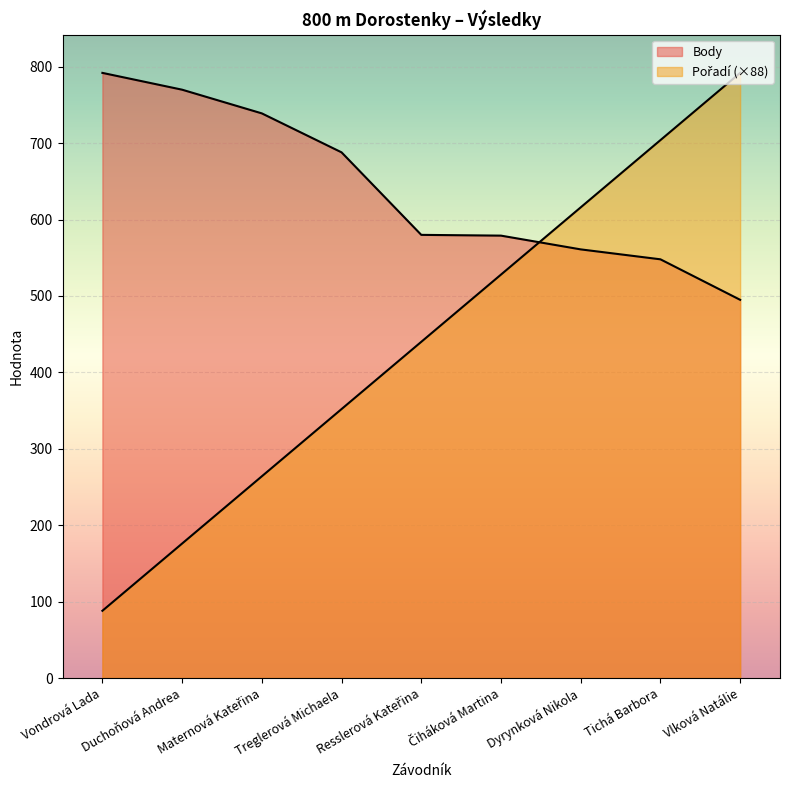

How many Pořadí values are between 264 and 616?

5